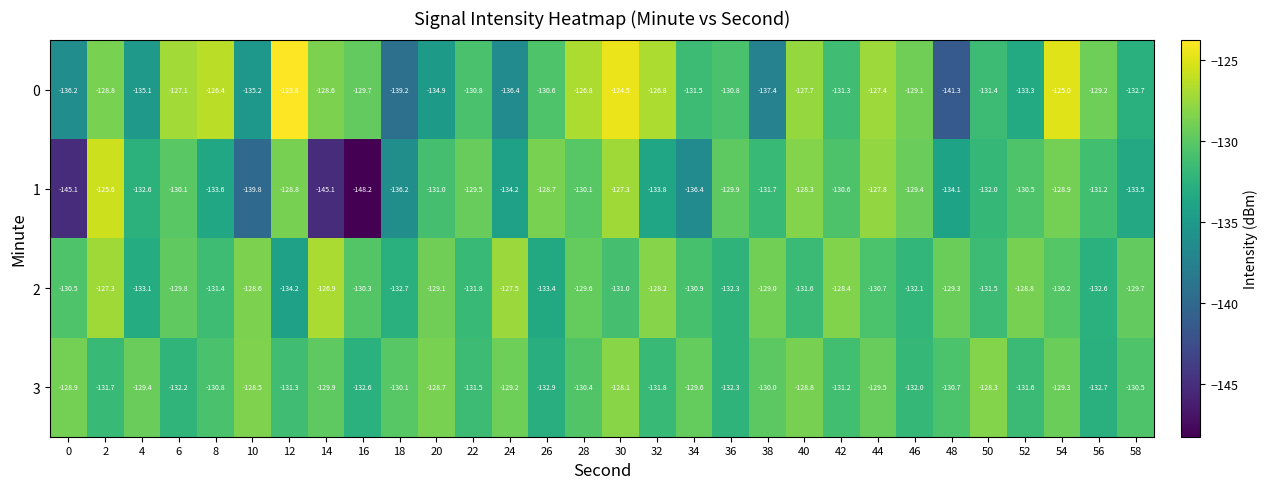

Rank the series at 32 from highest to lowest value.

0, 2, 3, 1